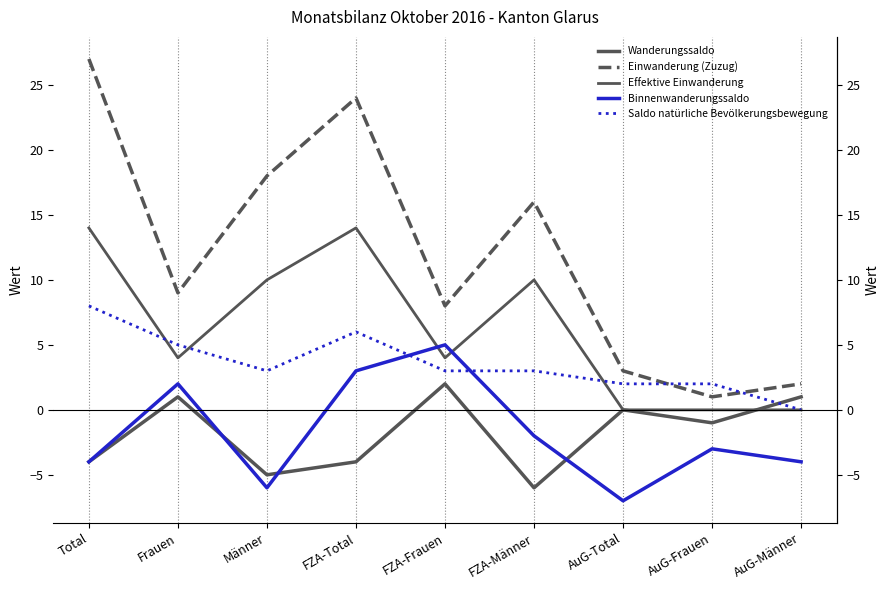

Does the chart display data point markers on the line(s)?

No